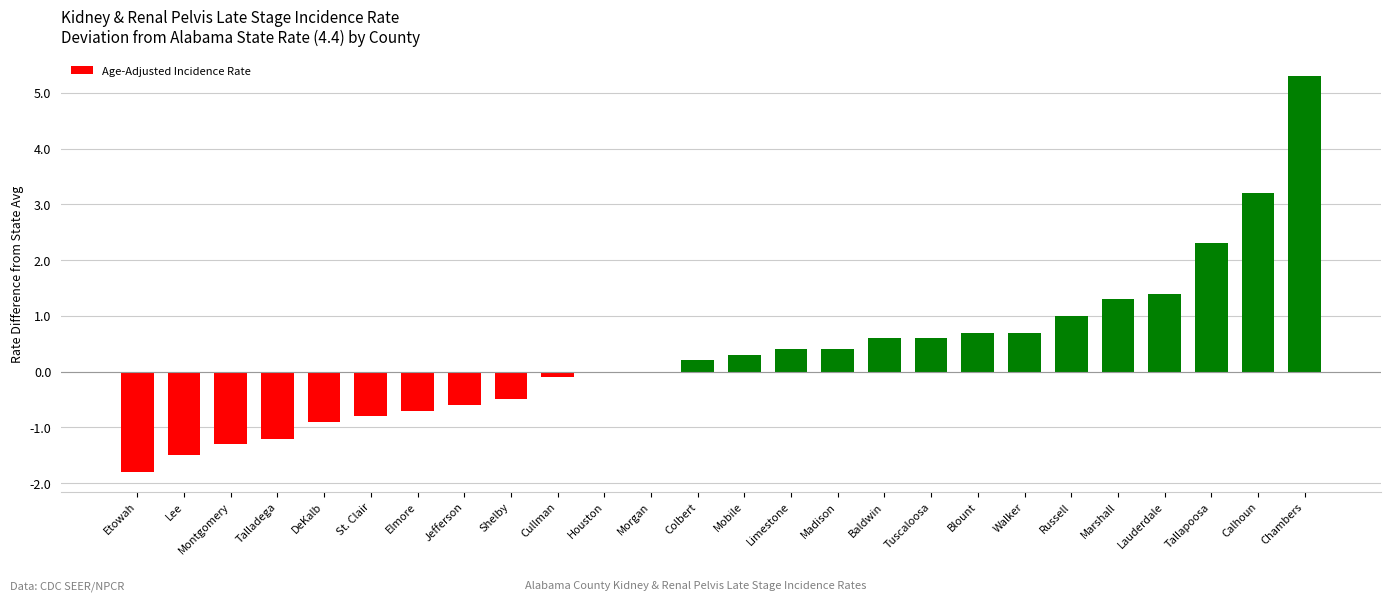

What is the change in value from Elmore to Tallapoosa?

+3.0